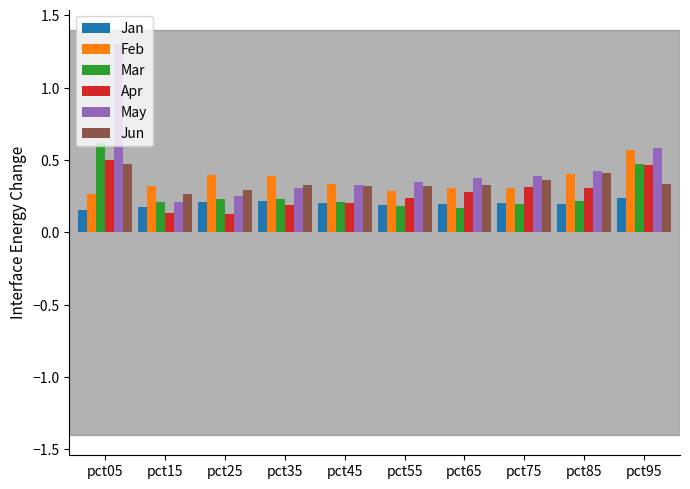

How many Mar values are between 0 and 1?

10